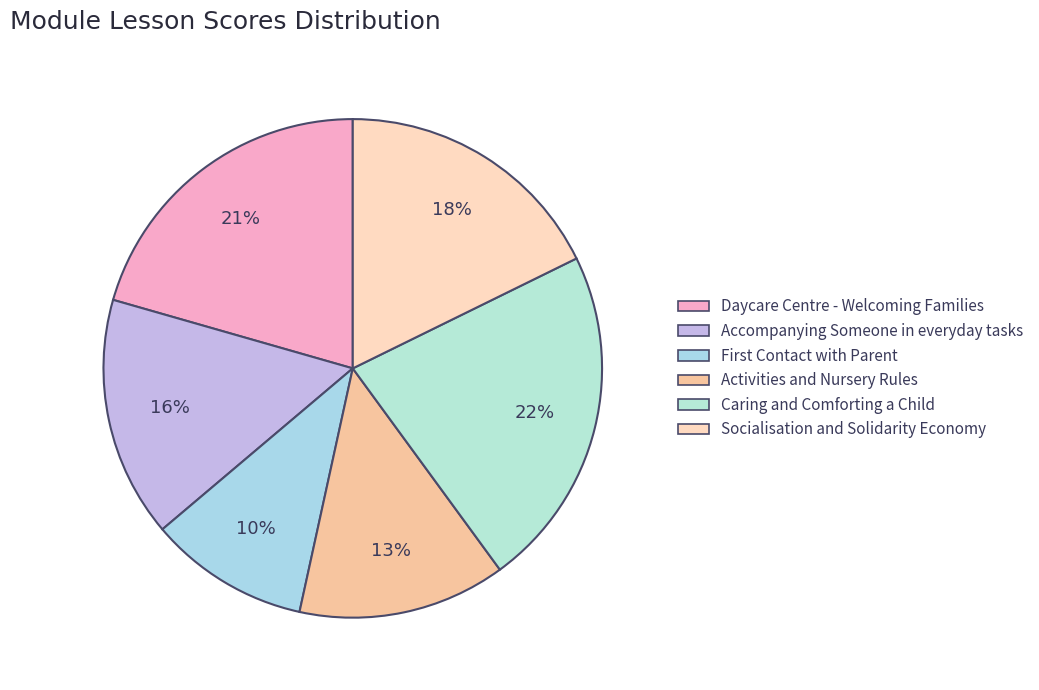

Which slice is the largest?

Caring and Comforting a Child